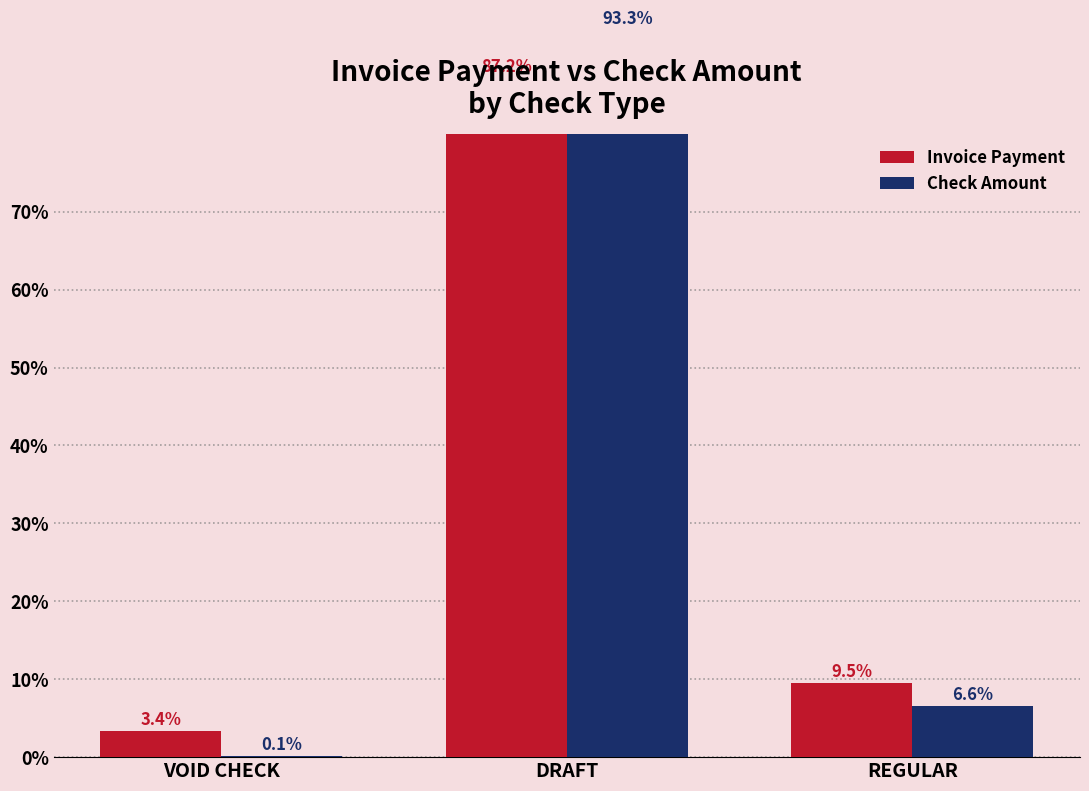

At which category does the chart reach its minimum across all series?

VOID CHECK